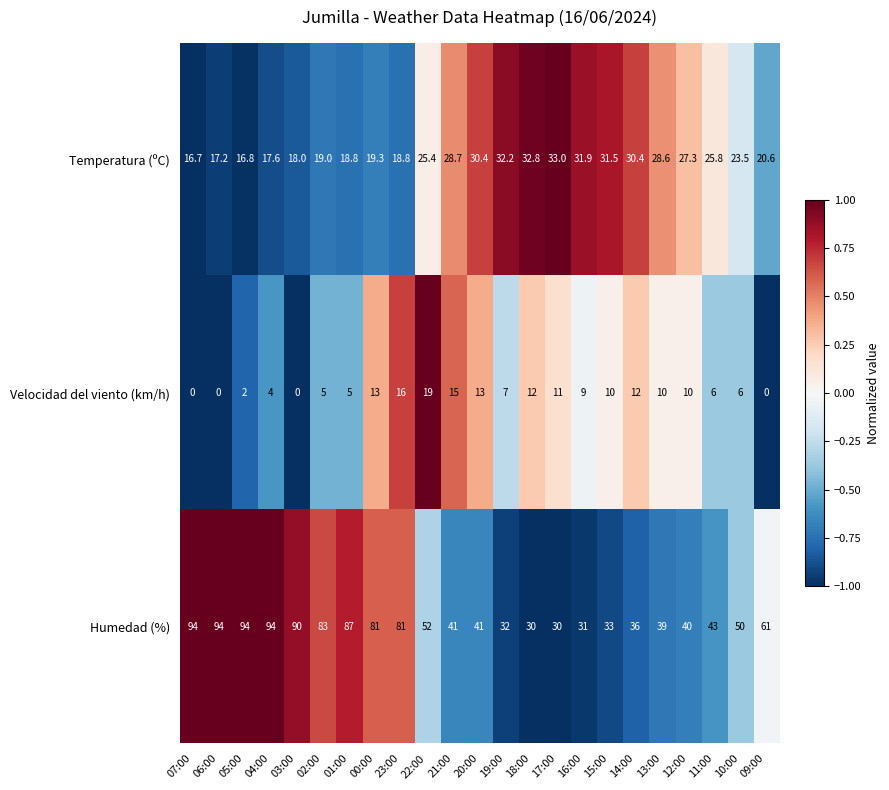

What is the highest value of the Humedad (%) series?

94.0